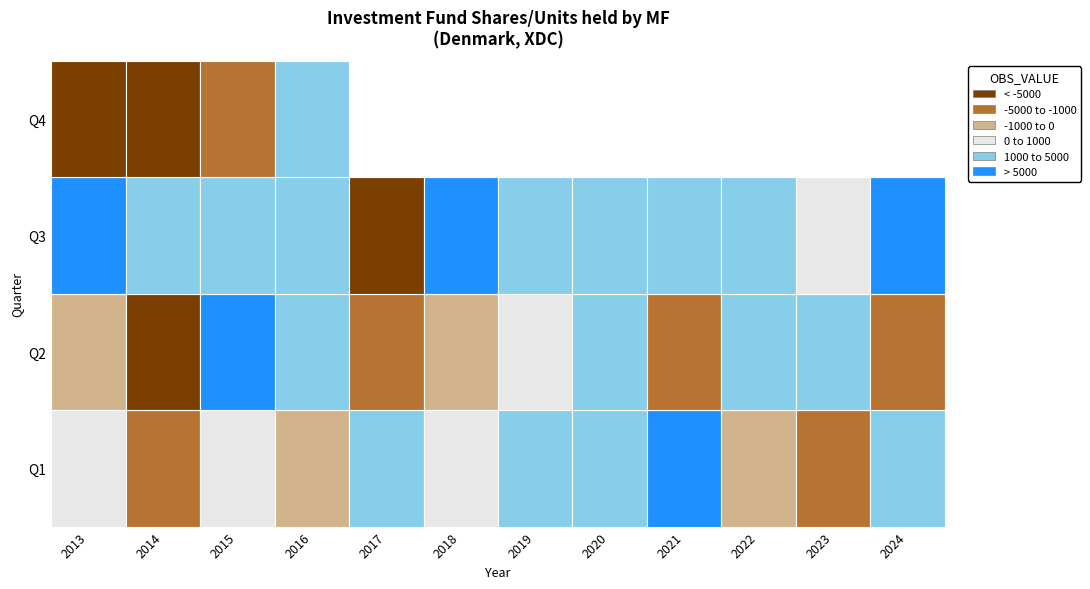

Which series has the largest range (max minus min)?

Q3